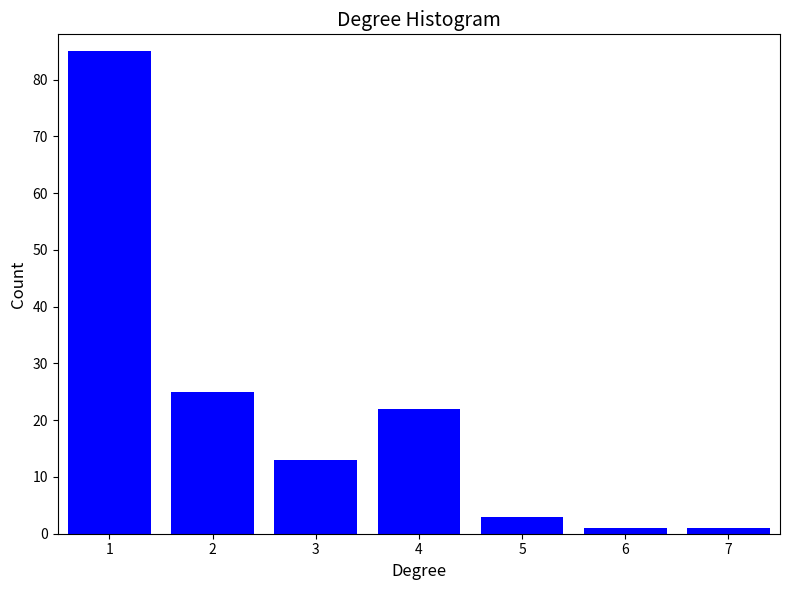

Reading left to right, transcribe all the data shown in this chart.

85	25	13	22	3	1	1